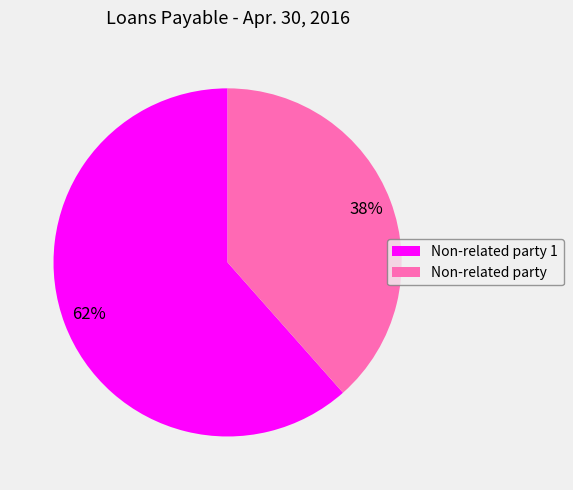

Is it true that Non-related party is 38% of the pie?

True